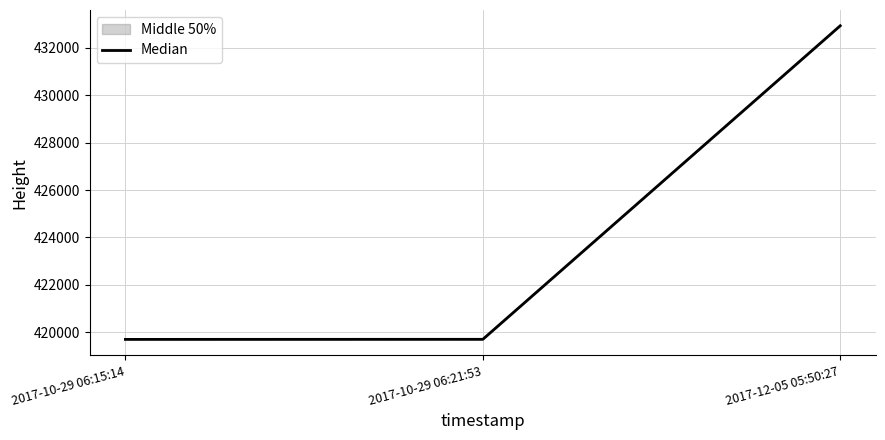

What position from the left is 2017-10-29 06:21:53?

2